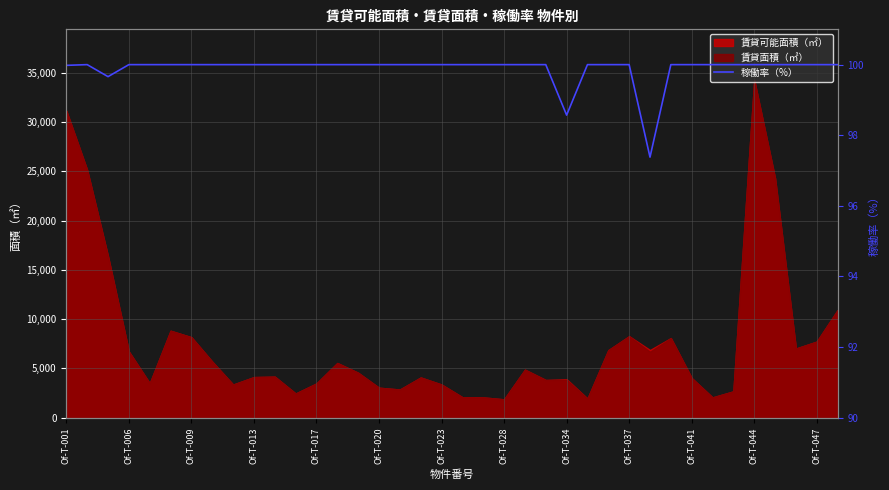

Which category has the highest value in the 賃貸面積（㎡） series?

Of-T-044